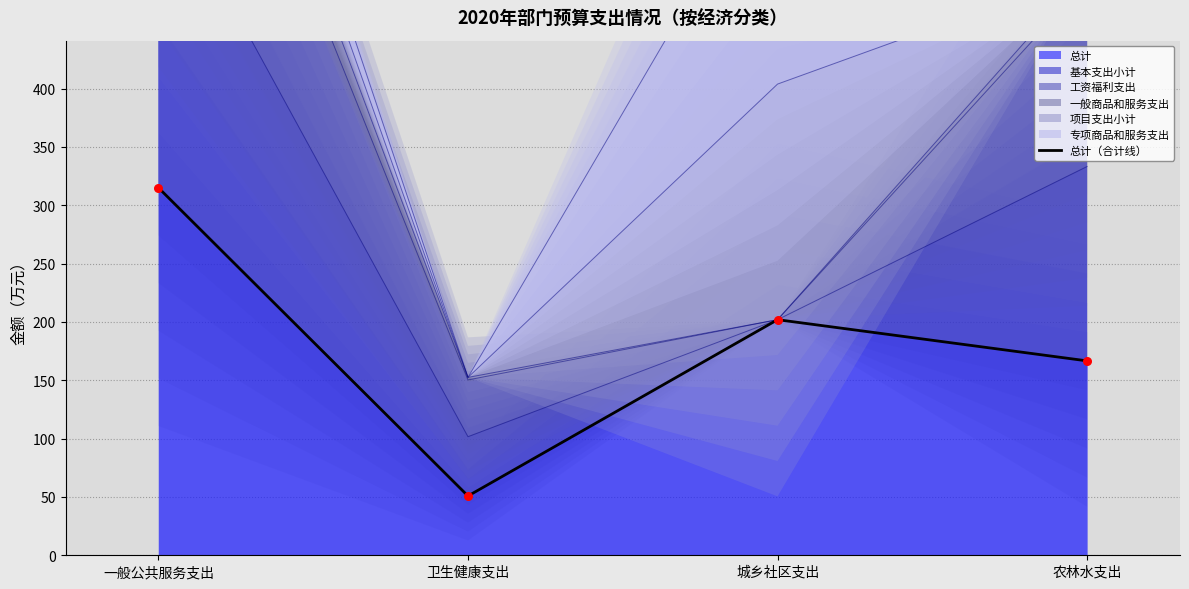

Between 卫生健康支出 and 农林水支出, which is larger?

农林水支出